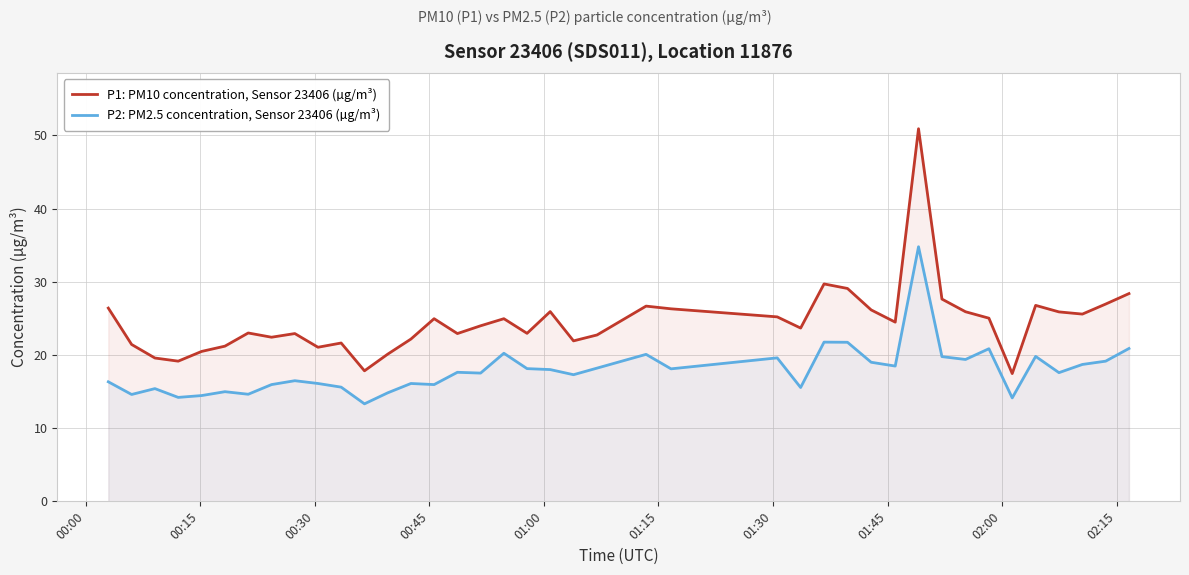

How many series are shown in this chart?

2